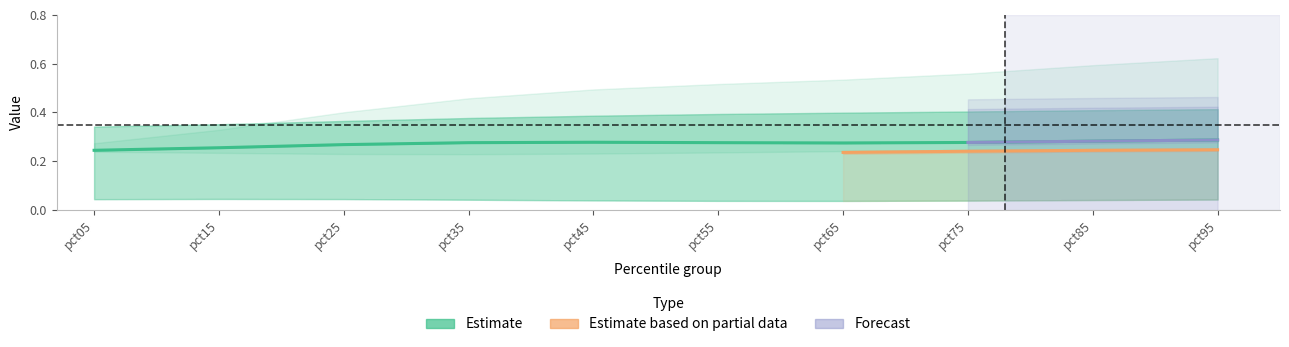

Which has a higher value, pct55 or pct05?

pct55